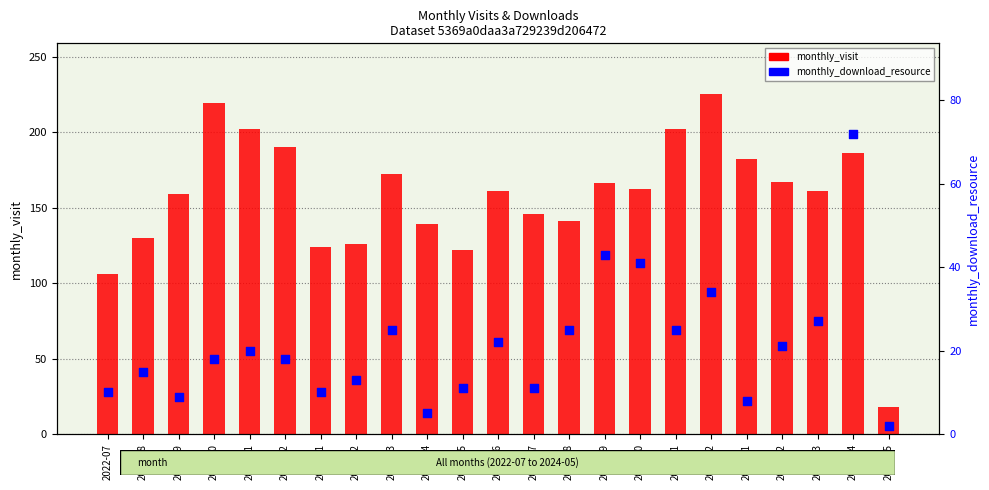

Is the value of monthly_visit at 2023-07 greater than the value of monthly_download_resource at 2023-04?

Yes